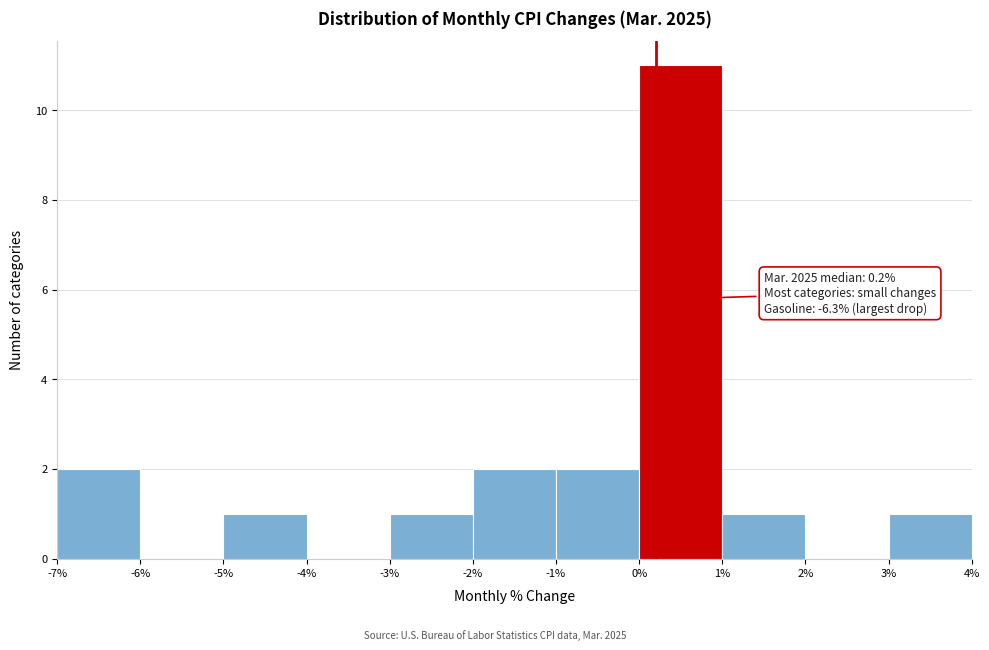

Which range on the x-axis has the tallest bar?

0% to 1%